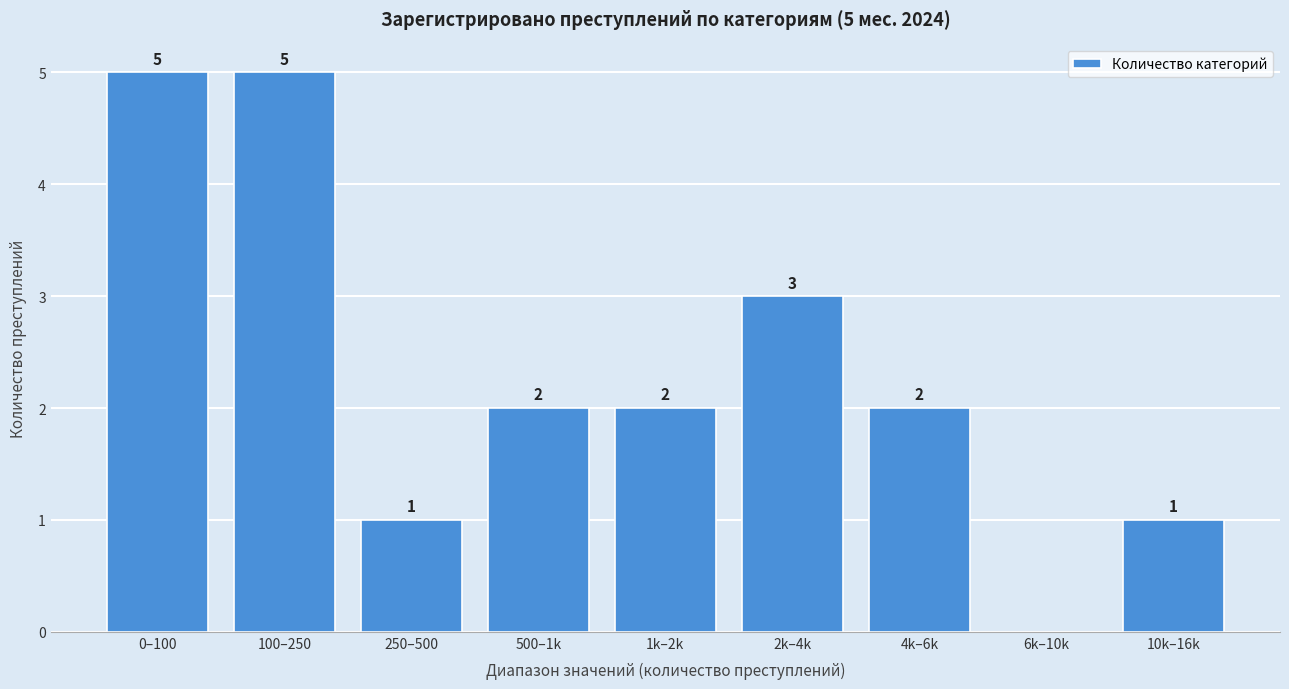

Reading left to right, extract all data points from this chart.

0–100=5	100–250=5	250–500=1	500–1k=2	1k–2k=2	2k–4k=3	4k–6k=2	6k–10k=0	10k–16k=1